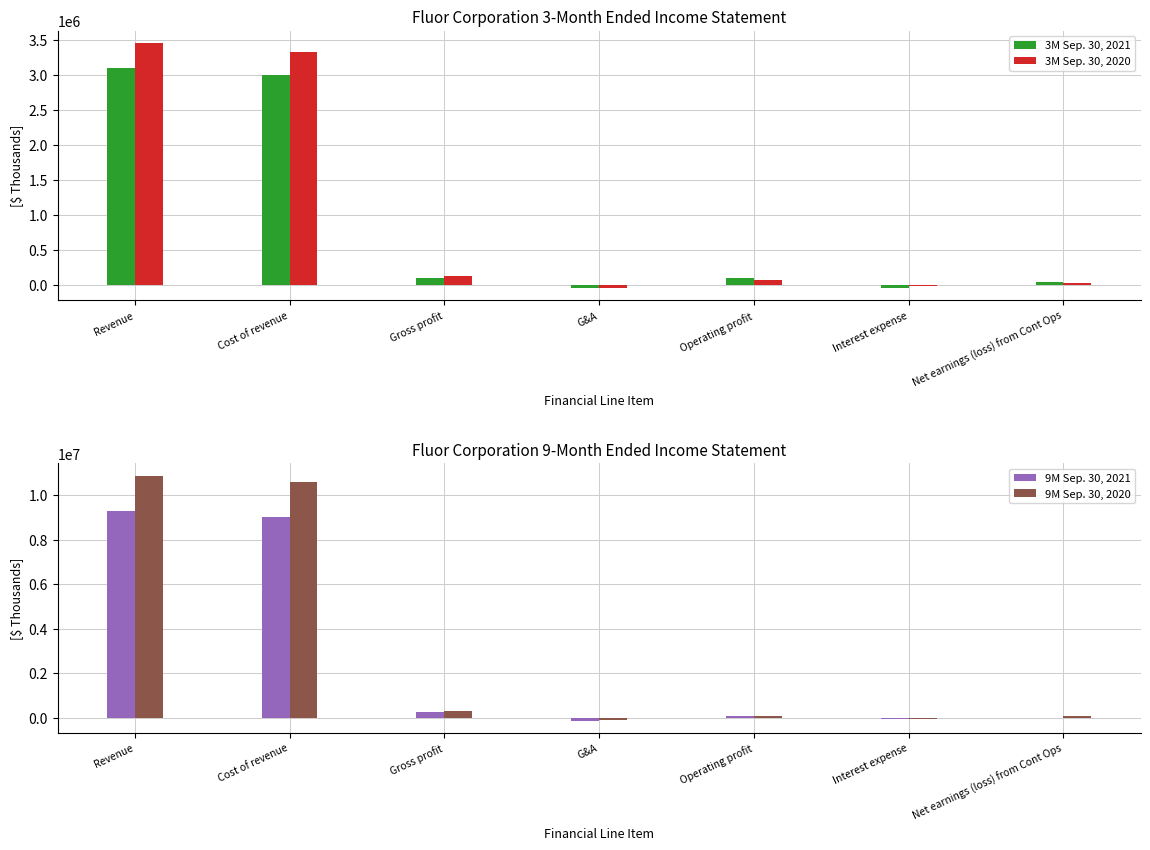

What is the label of the 7th bar from the right?

Revenue